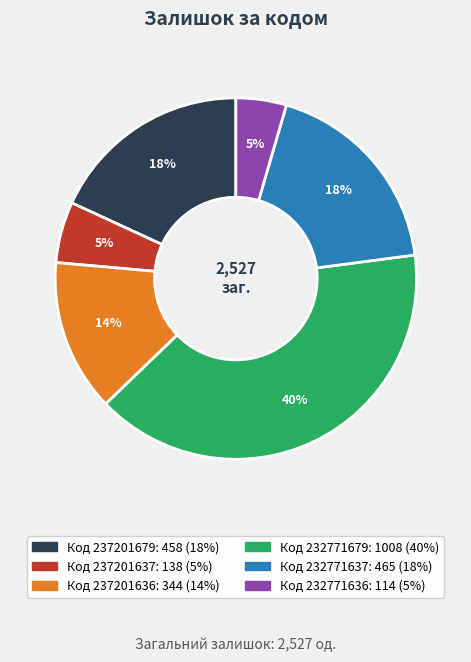

Count the number of slices in the pie.

6